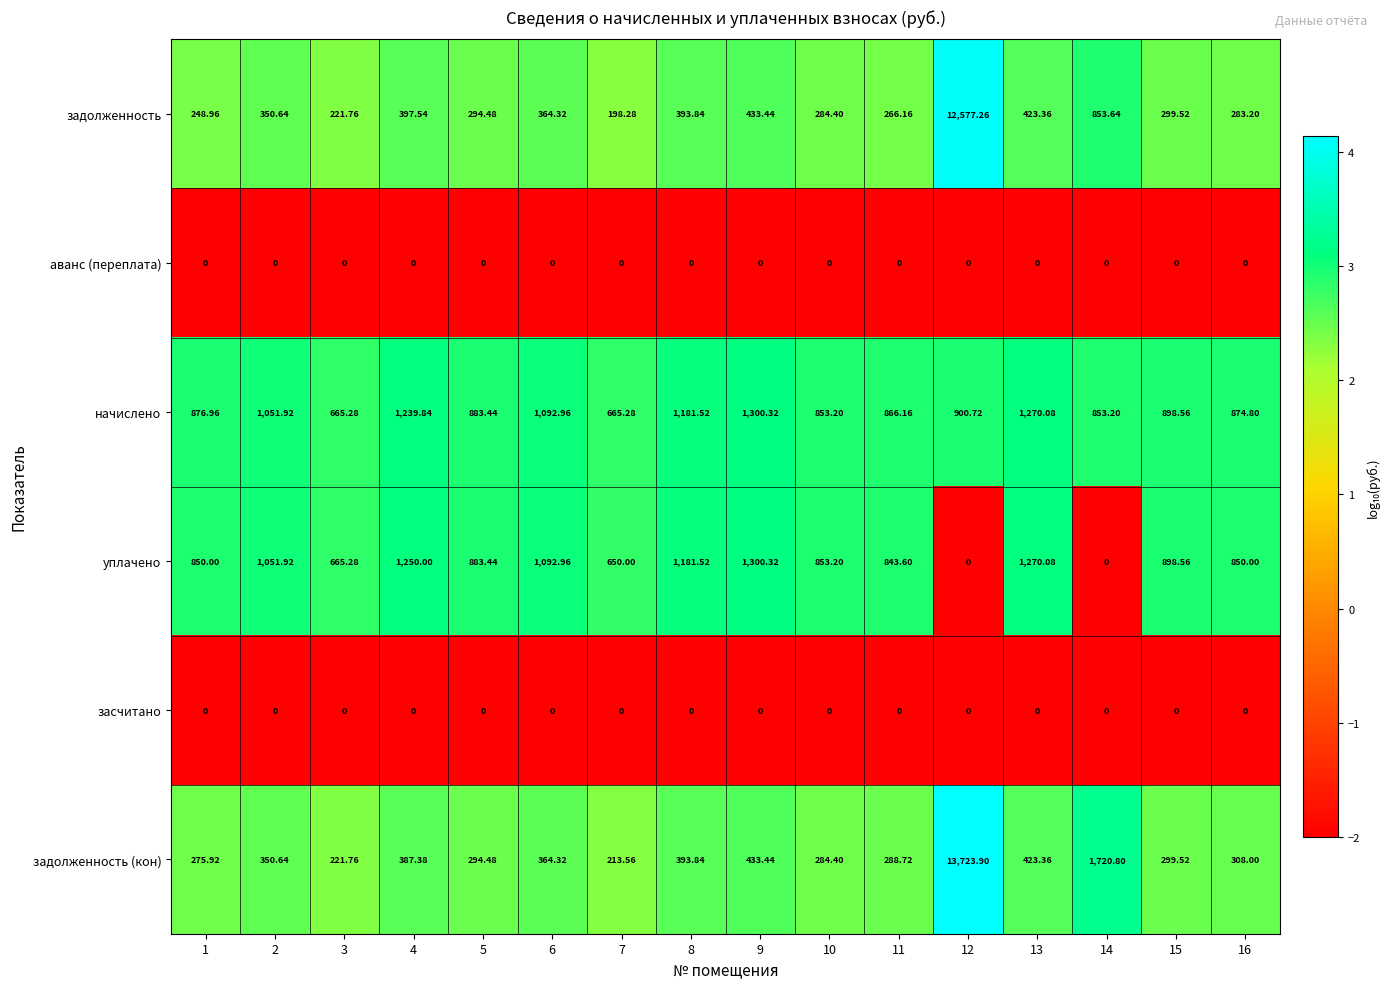

Is the value of задолженность at 1 greater than the value of начислено at 9?

No